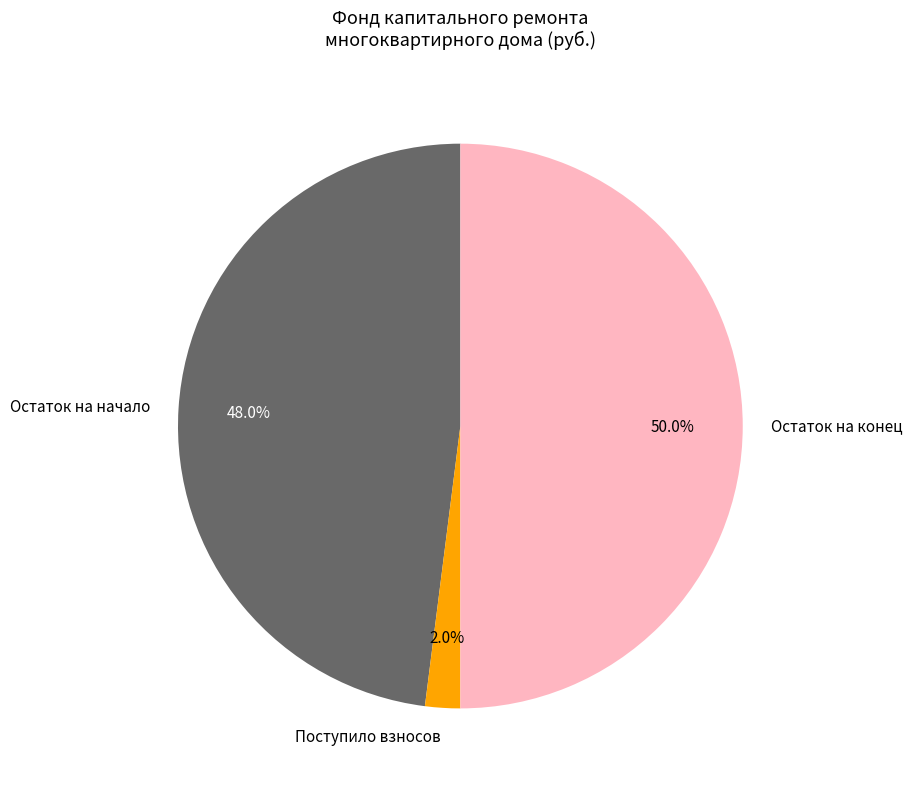

Which category accounts for the majority?

Остаток на конец